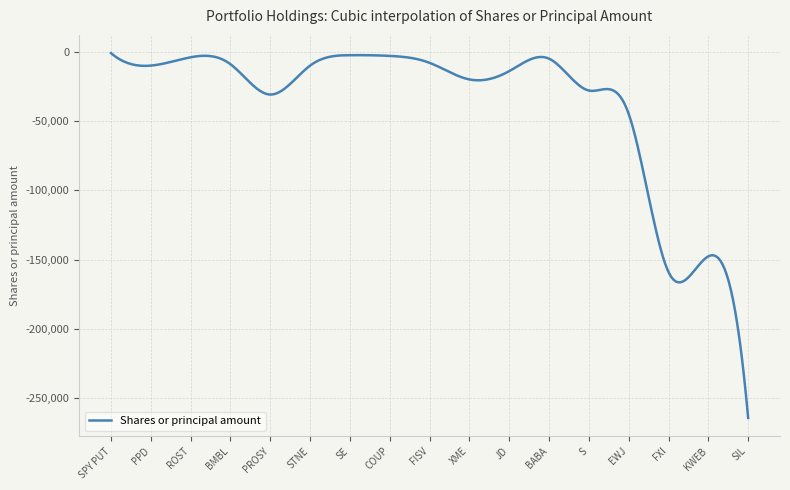

What is the difference between the maximum and minimum values?

263325.0